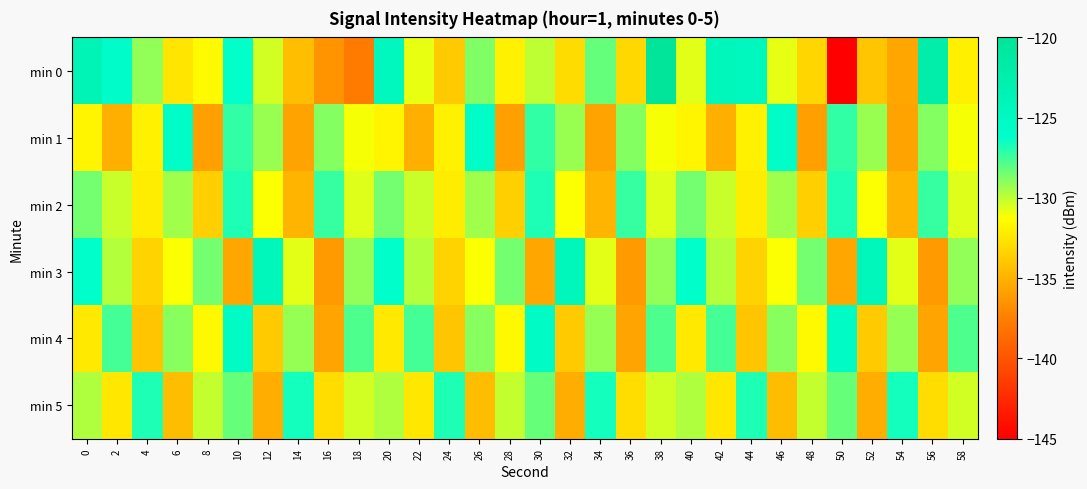

Count the number of data series in this chart.

6